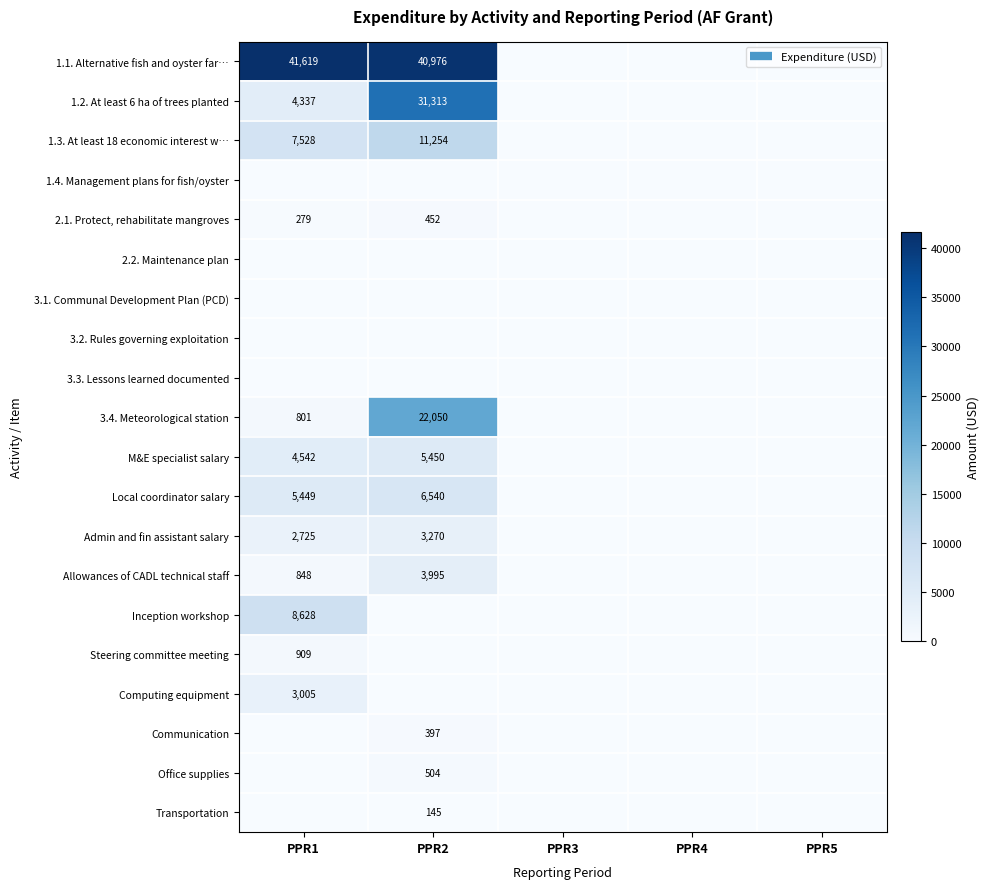

Which series has the largest total across all categories?

1.1. Alternative fish and oyster far…